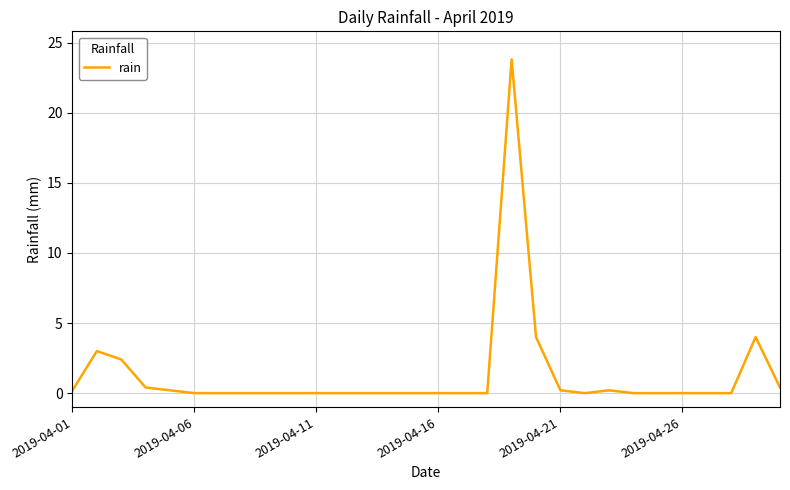

What is the sum of all values?

38.8